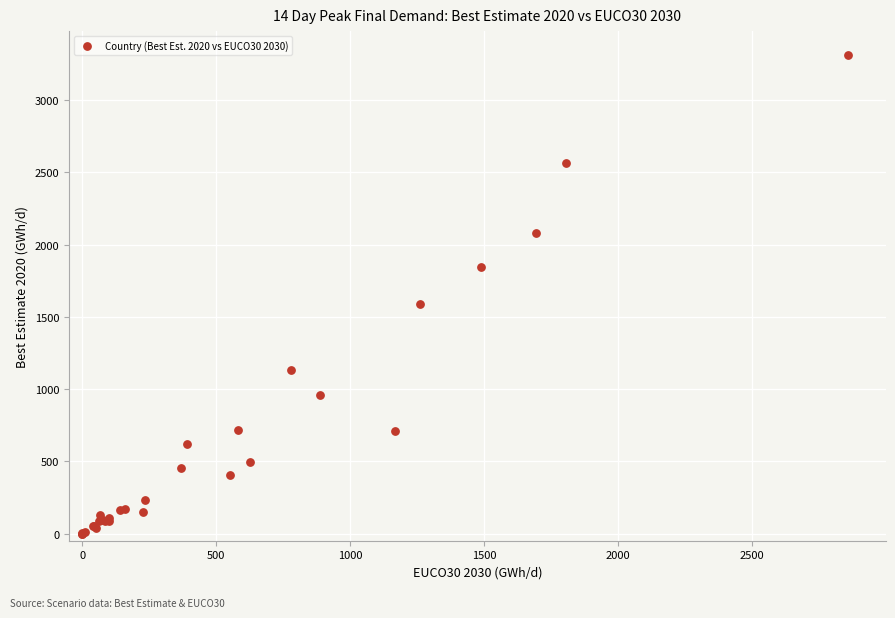

What Y value in the scatter plot is closest to 1656?

1588.4